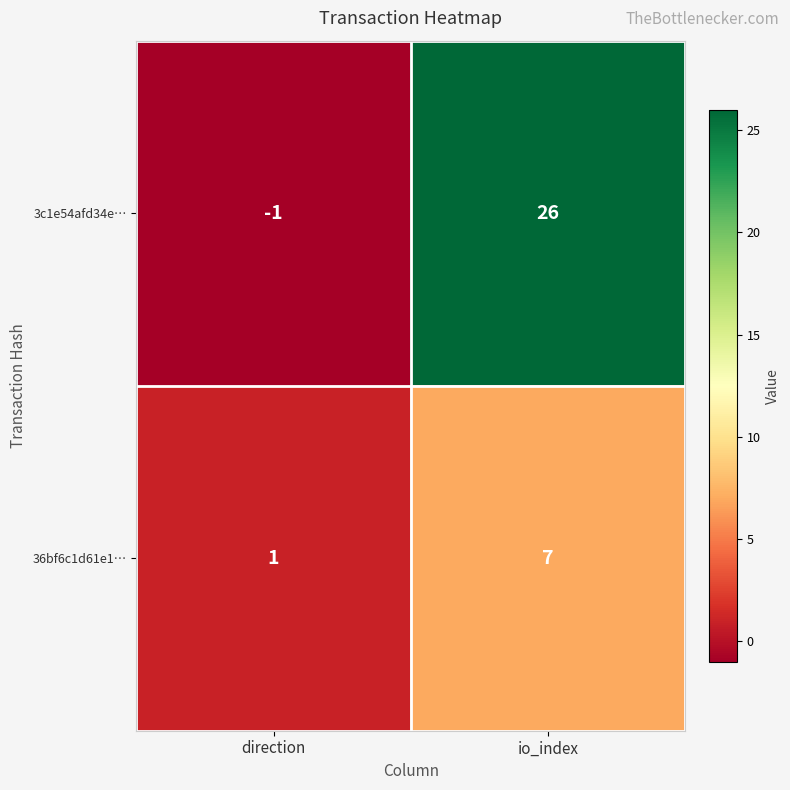

At which label is 36bf6c1d61e1… closest to 4?

direction